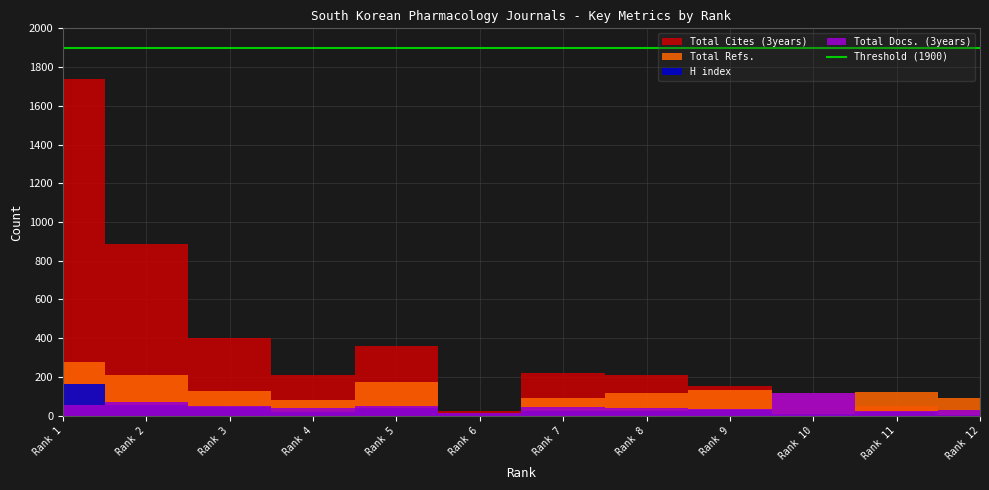

Which category has the highest value in the Total Docs. (3years) series?

10